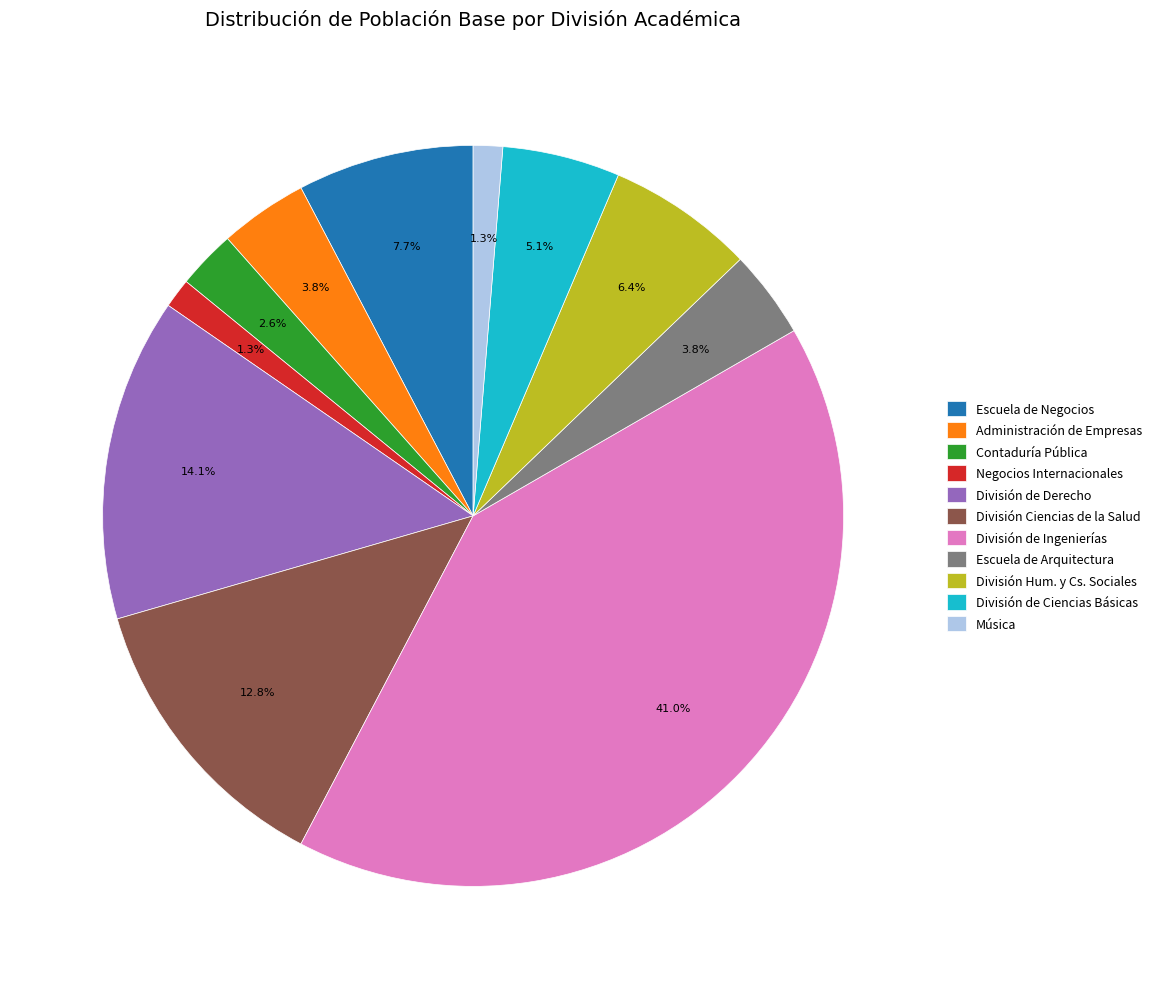

Is División de Ingenierías the majority of the pie?

No